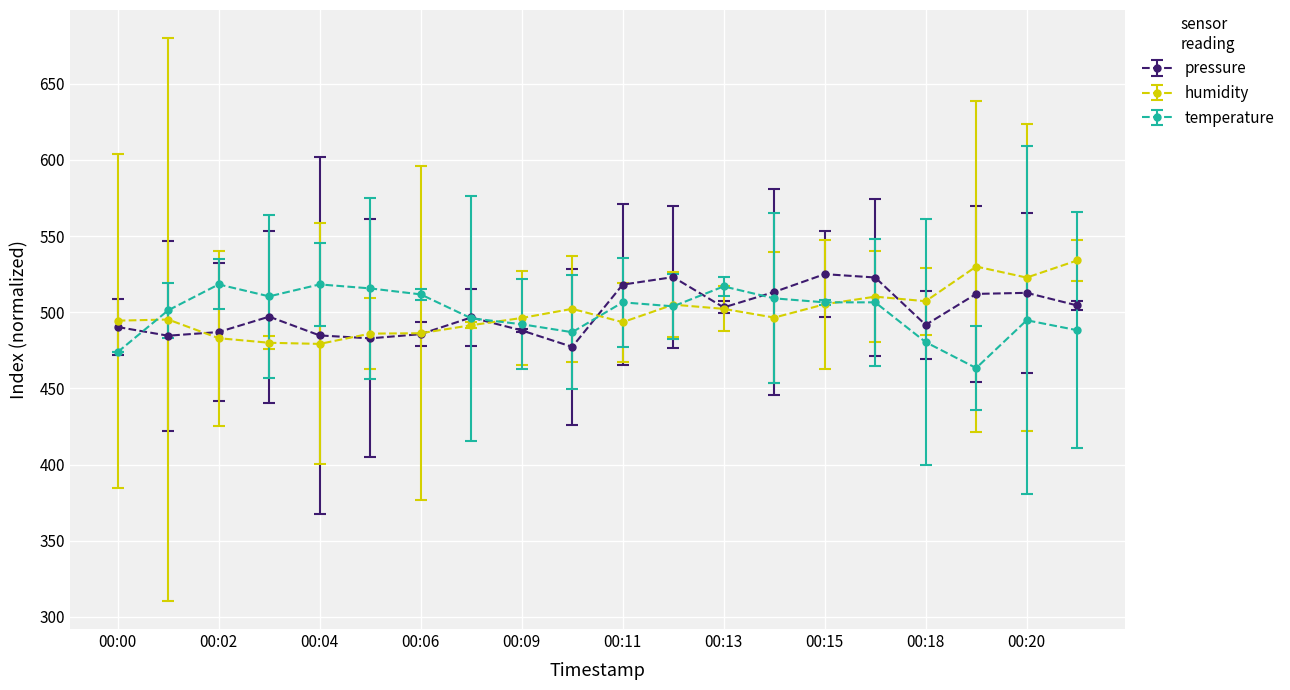

How many distinct data groups are displayed?

3